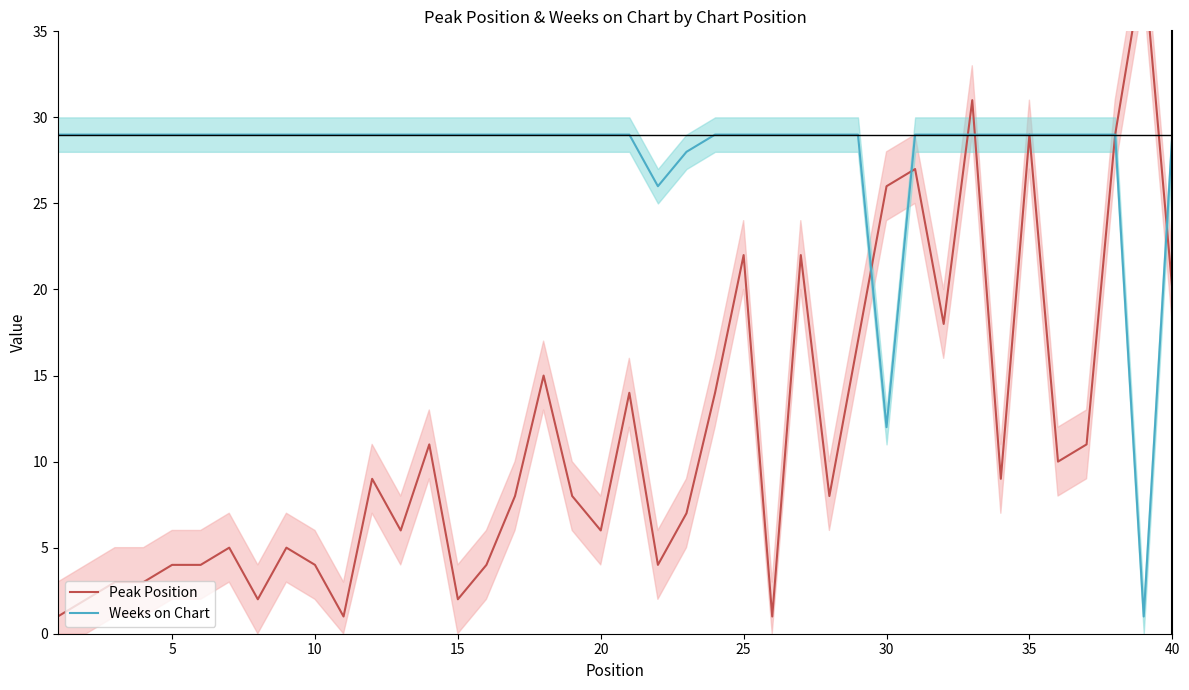

What is the difference between the second highest and second lowest values in the Weeks on Chart series?

17